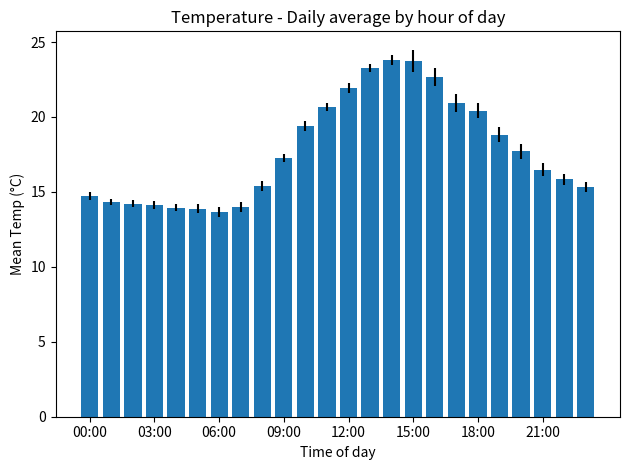

What is the value of the 9th bar from the left?

15.4